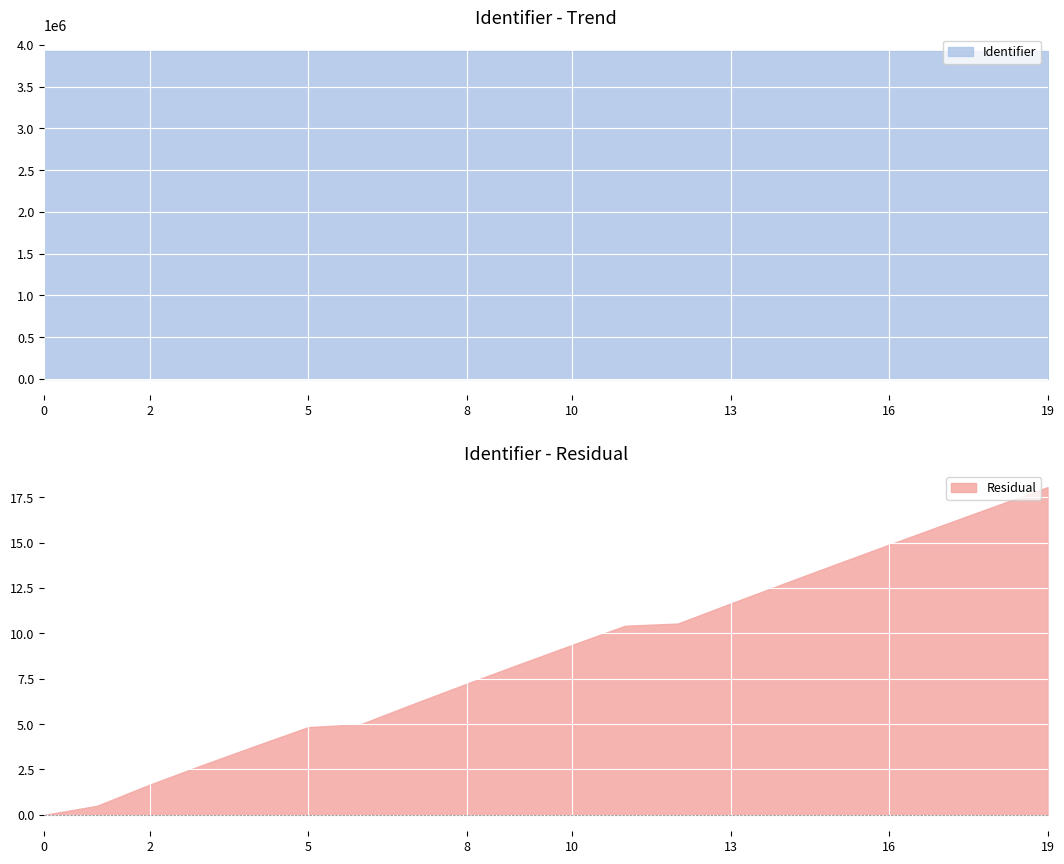

At which label does Residual reach its peak?

19